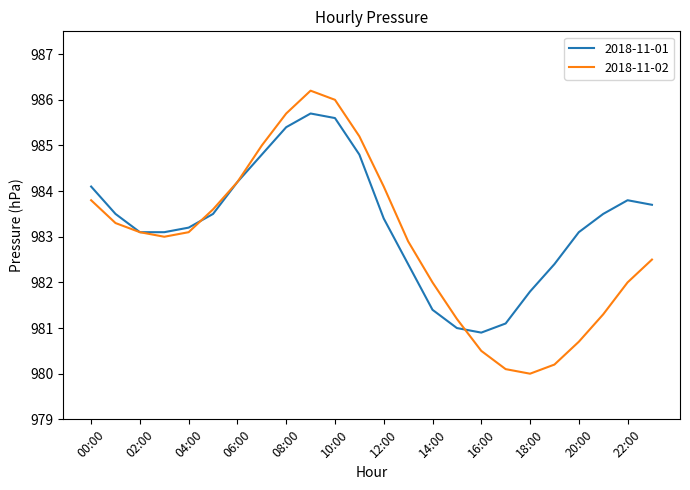

List the series in order of their peak value, lowest first.

2018-11-01, 2018-11-02